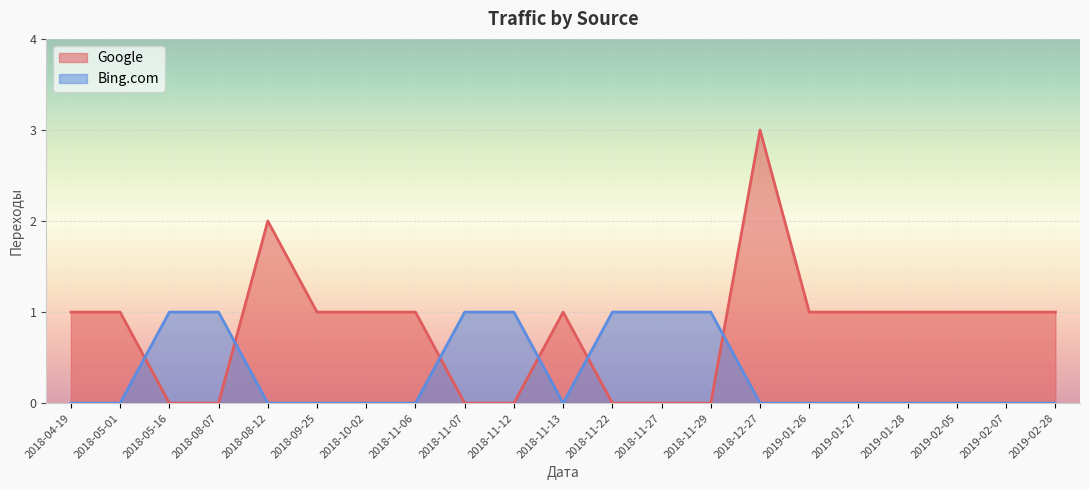

Does the chart display data point markers on the line(s)?

No